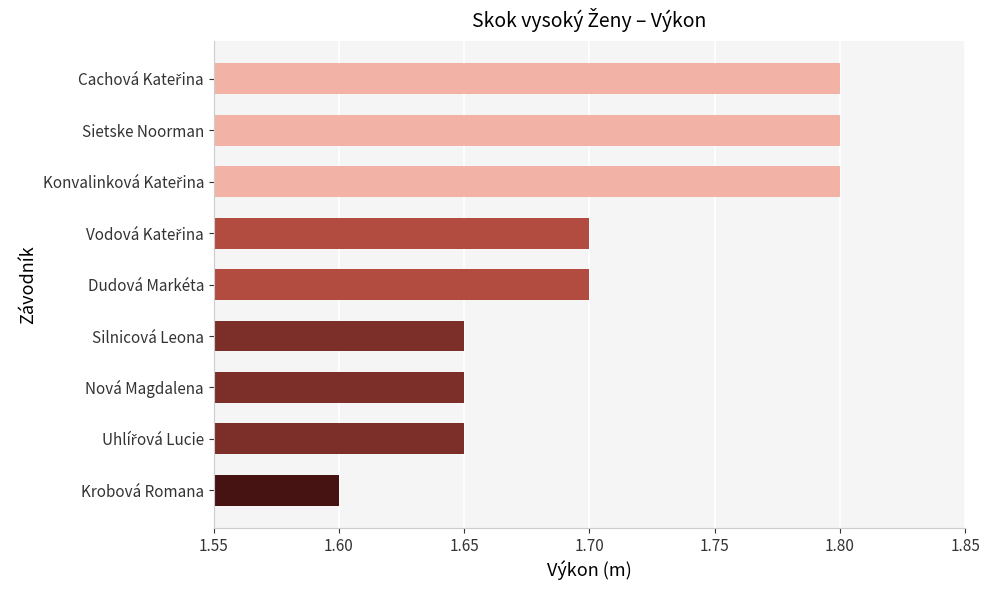

Which has a higher value, Nová Magdalena or Sietske Noorman?

Sietske Noorman